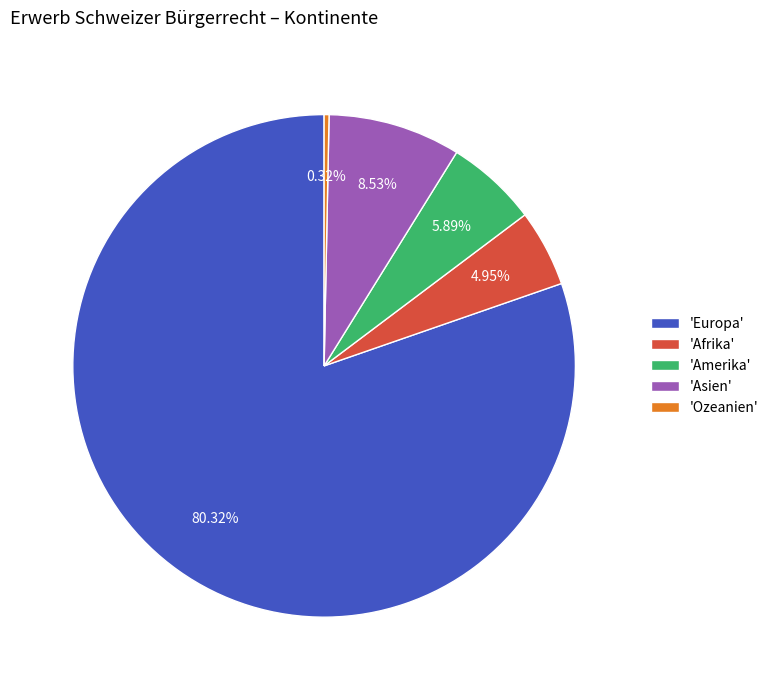

Which slice represents more than half of the pie?

'Europa'